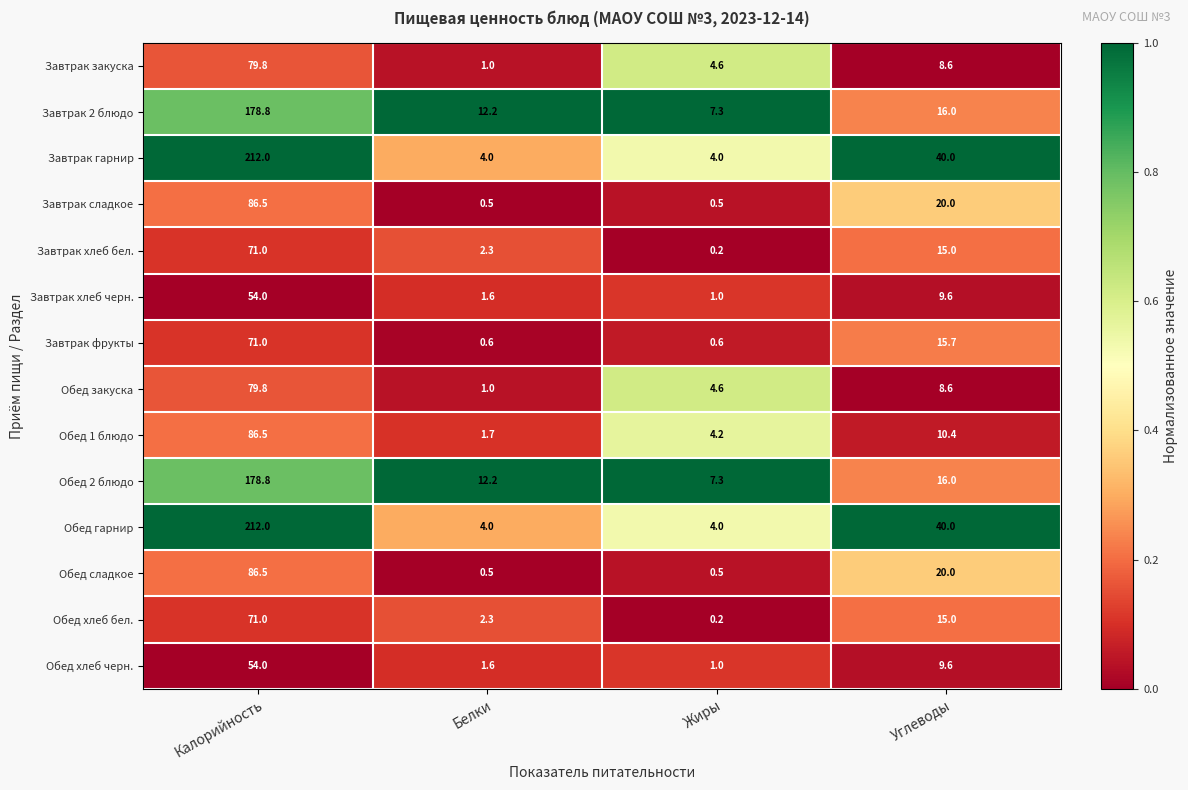

List the labels in order of Завтрак закуска value, largest first.

Калорийность, Углеводы, Жиры, Белки